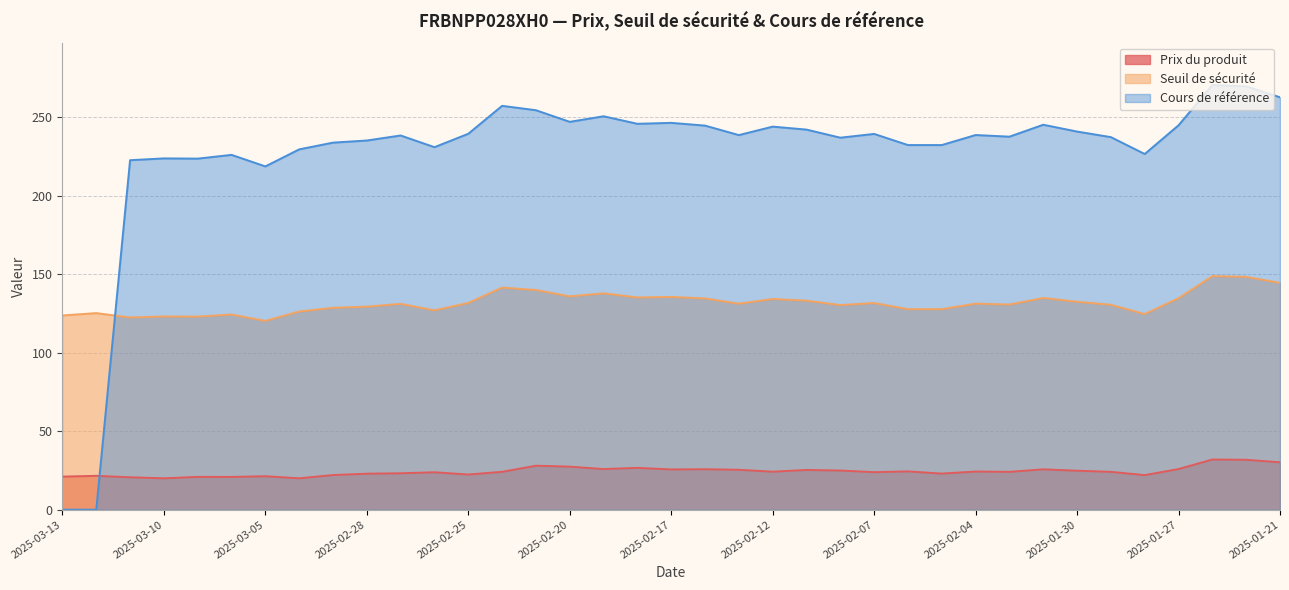

True or false: Seuil de sécurité and Prix du produit cross at least once.

False